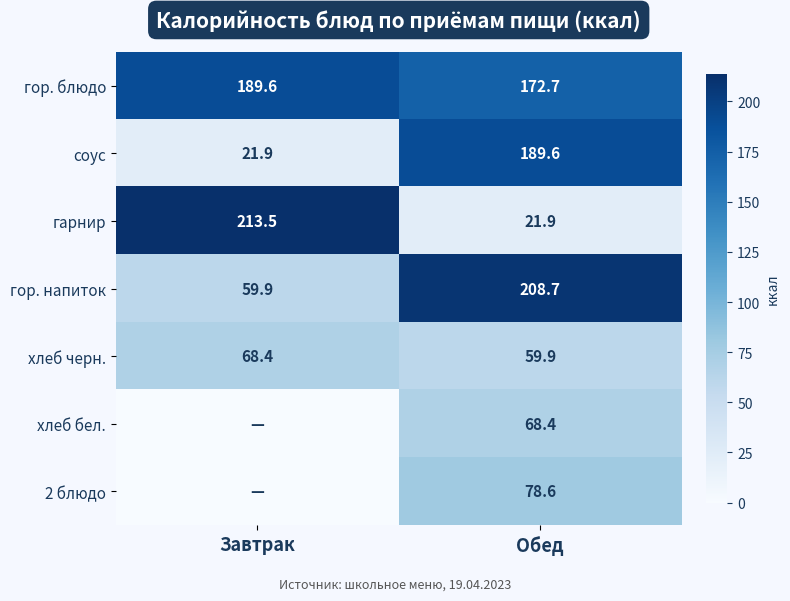

At which label does гор. напиток first exceed 208?

Обед